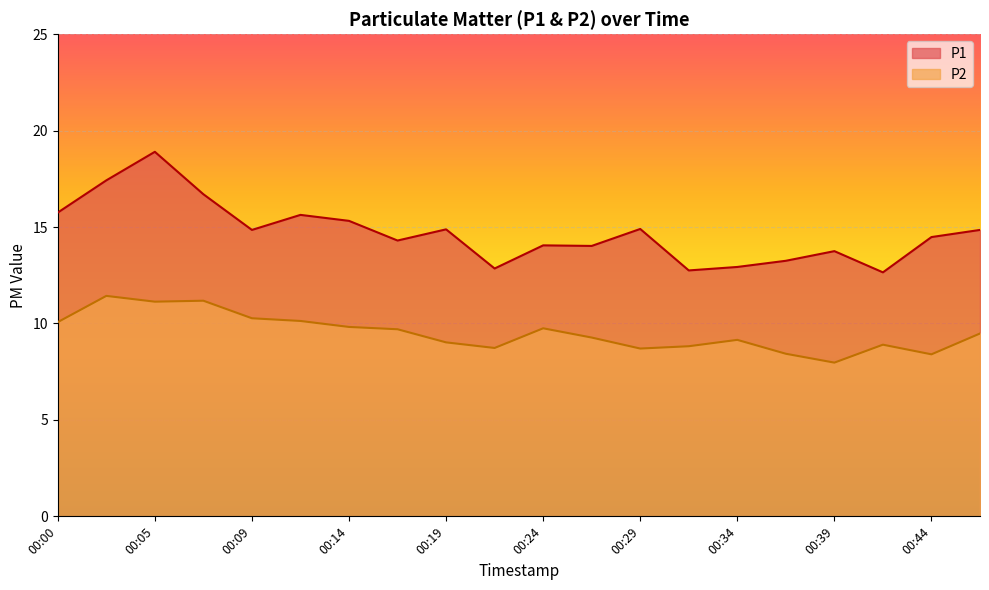

What is the value of the P1 point at the 17th from the left?

13.8